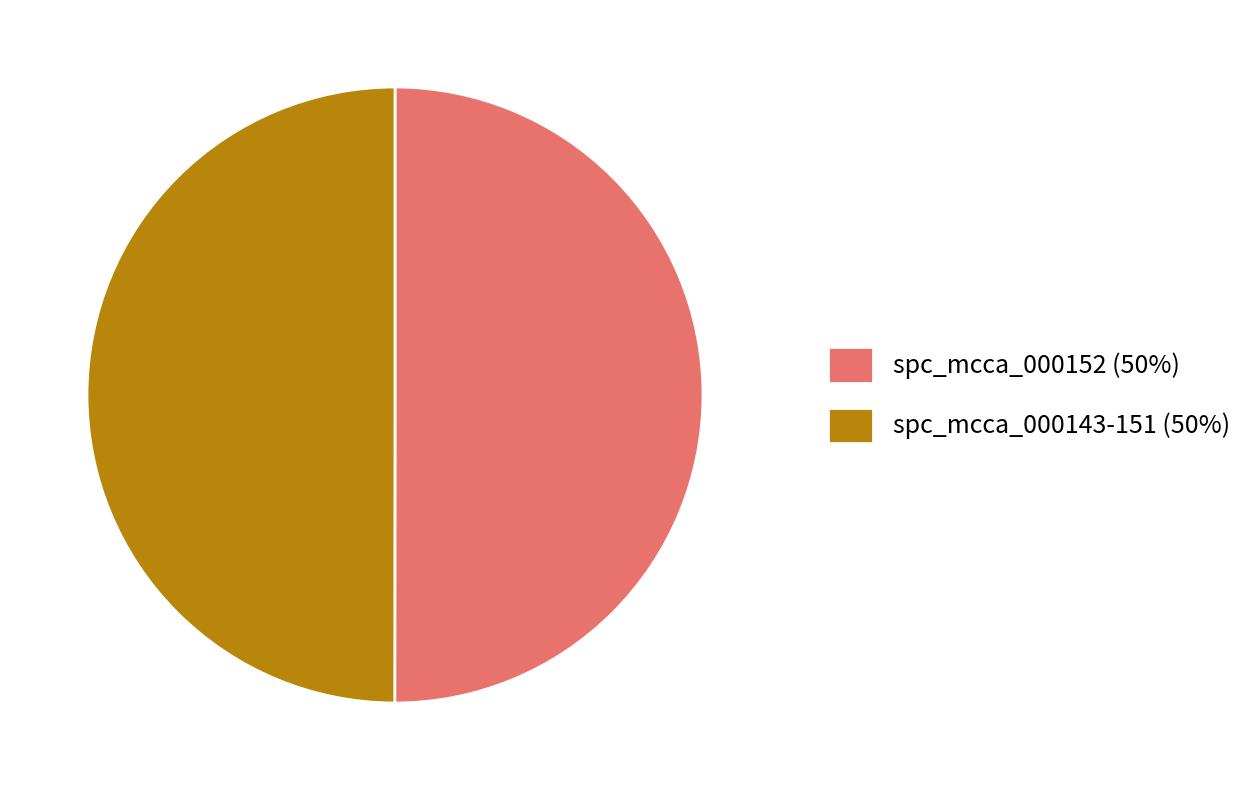

What is the ratio of the value at spc_mcca_000152 (50%) to the value at spc_mcca_000143-151 (50%)?

1.0